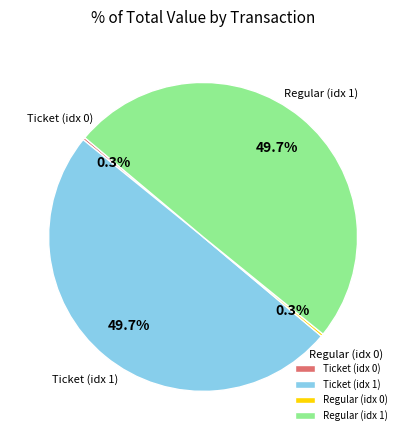

What portion of the pie excludes Regular (idx 1)?

50.3%